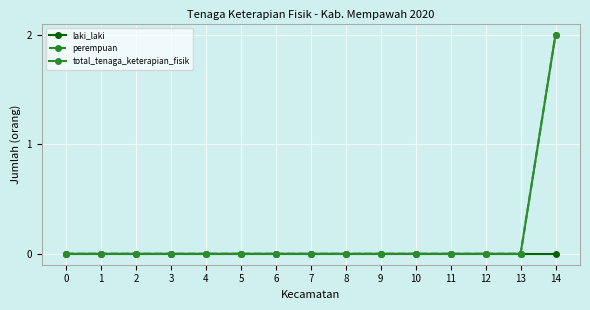

How many lines are shown in the chart?

3